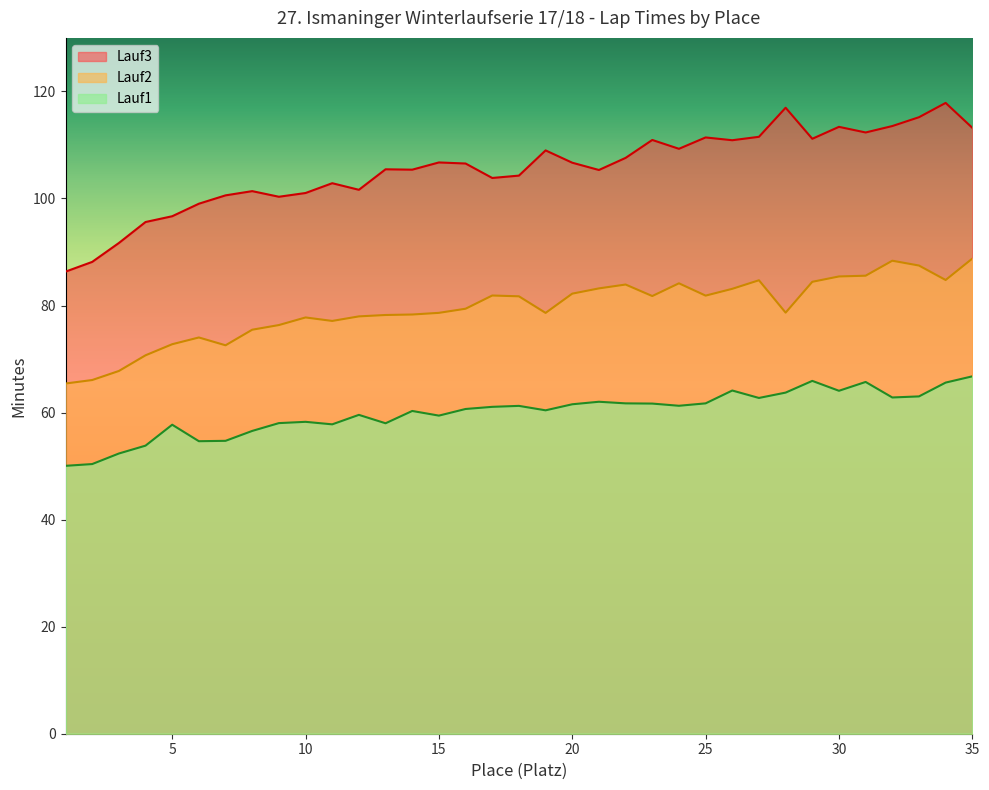

Which series has the widest spread of values?

Lauf3